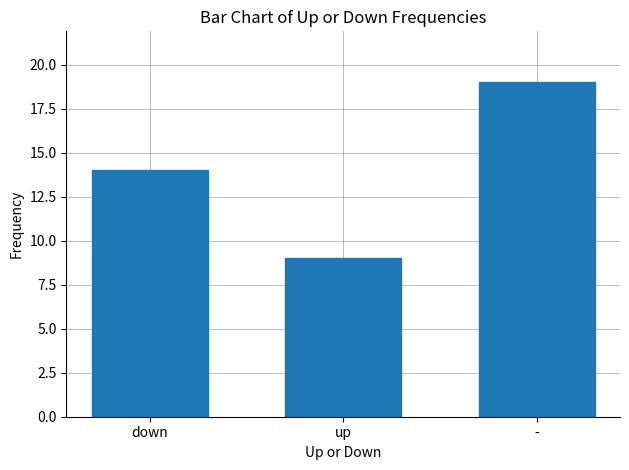

What is the change in value from down to up?

-5